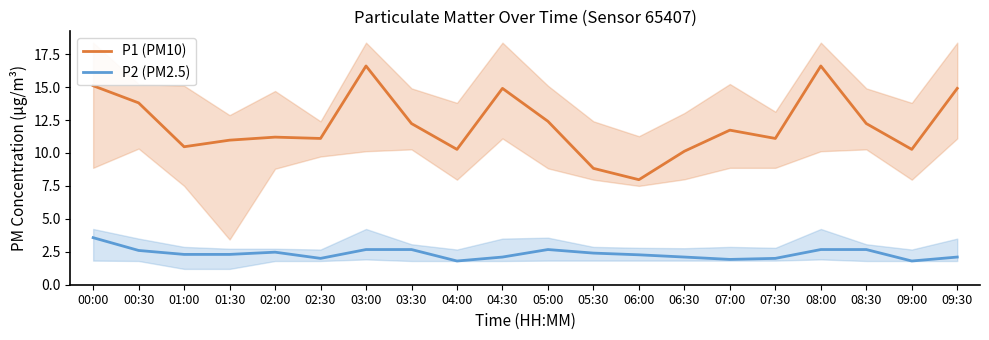

True or false: P1 (PM10) has a value of 3.0 at 02:00.

False